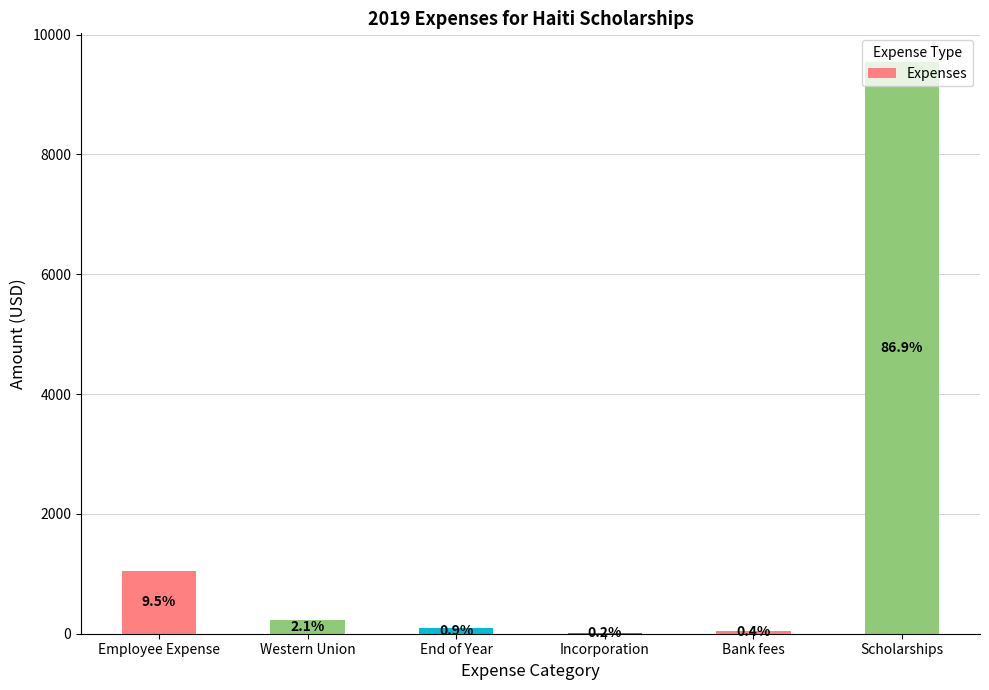

Are the bars horizontal?

No